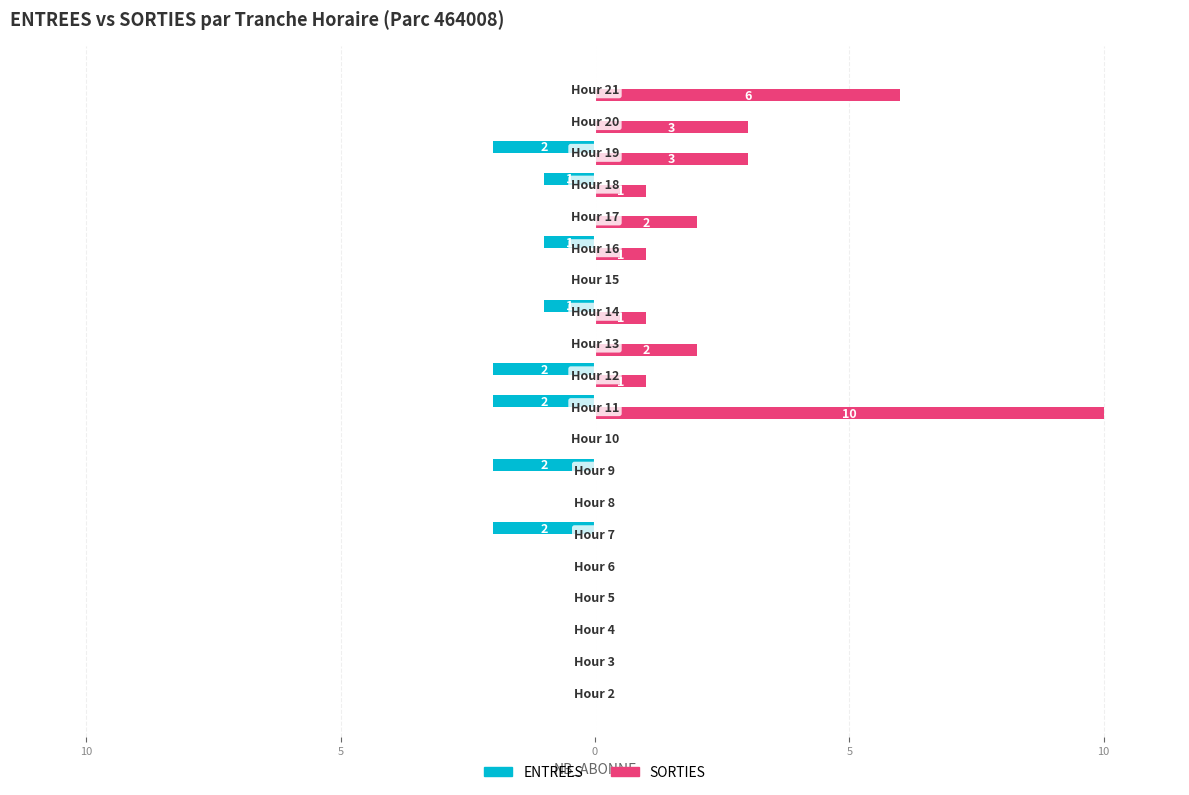

What are all the series names shown in the legend?

ENTREES, SORTIES